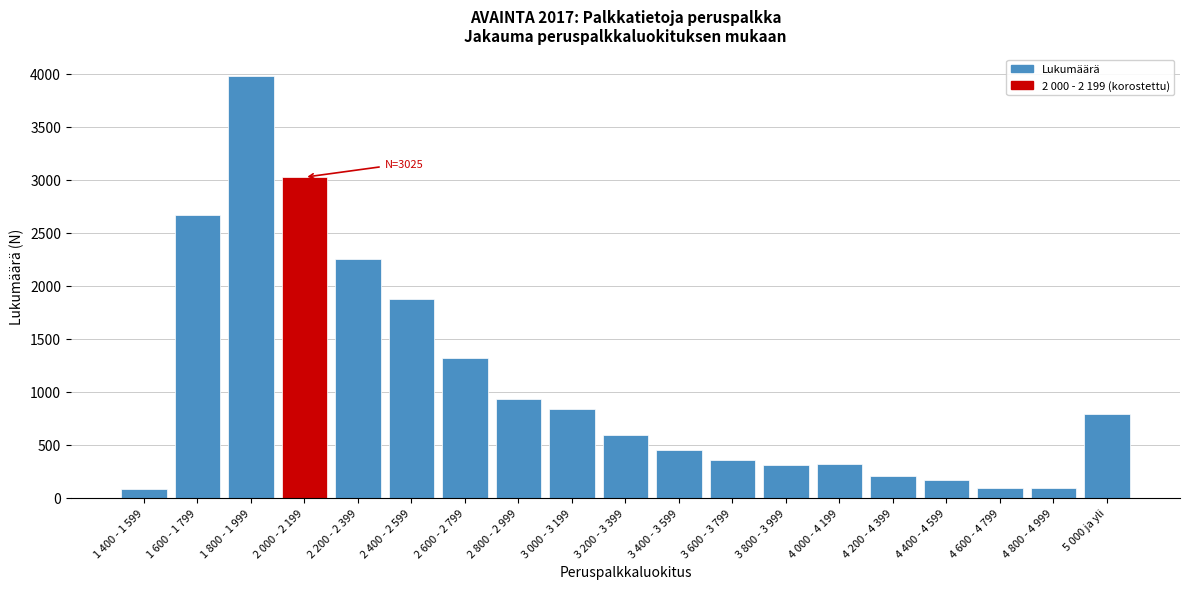

The value at 5 000 ja yli is 795. True or false?

True